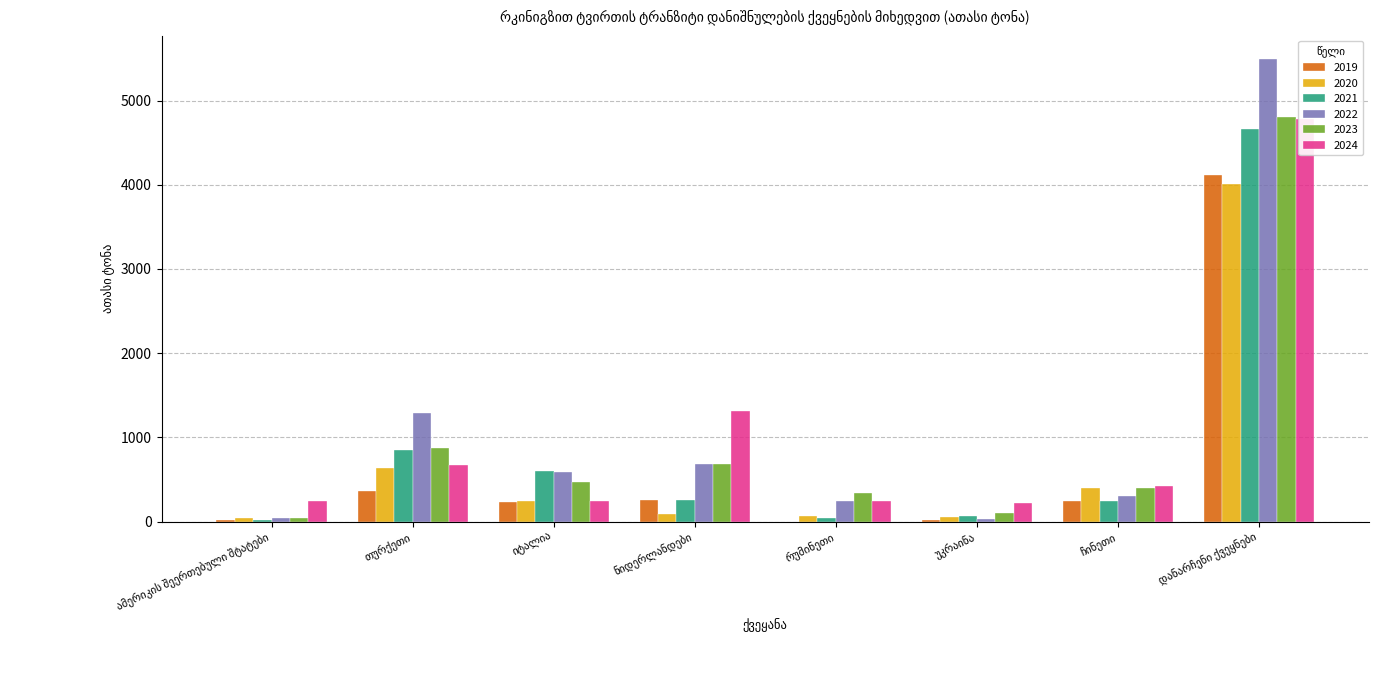

Reading left to right, list all the values displayed in this chart.

2019: ამერიკის შეერთებული შტატები=16.7	თურქეთი=368.4	იტალია=237.9	ნიდერლანდები=261.3	რუმინეთი=0.0	უკრაინა=15.2	ჩინეთი=247.9	დანარჩენი ქვეყნები=4113.7
2020: ამერიკის შეერთებული შტატები=36.4	თურქეთი=632.4	იტალია=249.0	ნიდერლანდები=92.6	რუმინეთი=67.9	უკრაინა=57.5	ჩინეთი=399.3	დანარჩენი ქვეყნები=4006.9
2021: ამერიკის შეერთებული შტატები=14.4	თურქეთი=845.8	იტალია=596.9	ნიდერლანდები=258.1	რუმინეთი=38.2	უკრაინა=64.2	ჩინეთი=246.8	დანარჩენი ქვეყნები=4666.5
2022: ამერიკის შეერთებული შტატები=40.1	თურქეთი=1286.5	იტალია=583.6	ნიდერლანდები=678.2	რუმინეთი=240.0	უკრაინა=25.3	ჩინეთი=306.0	დანარჩენი ქვეყნები=5495.7
2023: ამერიკის შეერთებული შტატები=40.4	თურქეთი=873.1	იტალია=474.3	ნიდერლანდები=679.9	რუმინეთი=338.8	უკრაინა=97.9	ჩინეთი=398.2	დანარჩენი ქვეყნები=4807.7
2024: ამერიკის შეერთებული შტატები=241.5	თურქეთი=668.6	იტალია=240.8	ნიდერლანდები=1309.8	რუმინეთი=242.6	უკრაინა=219.5	ჩინეთი=416.2	დანარჩენი ქვეყნები=4778.0